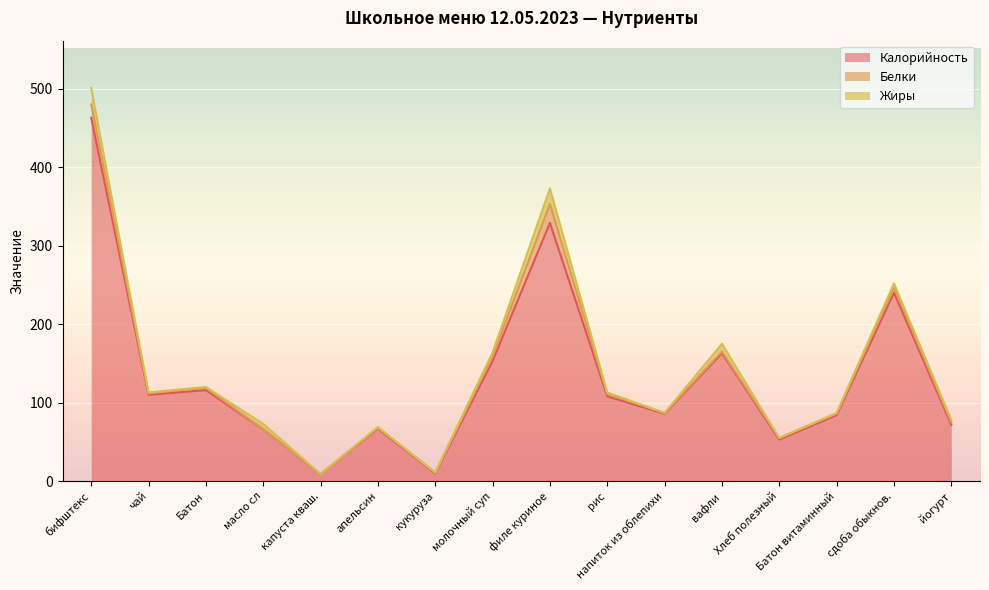

How many data points in Калорийность are above 108?

7